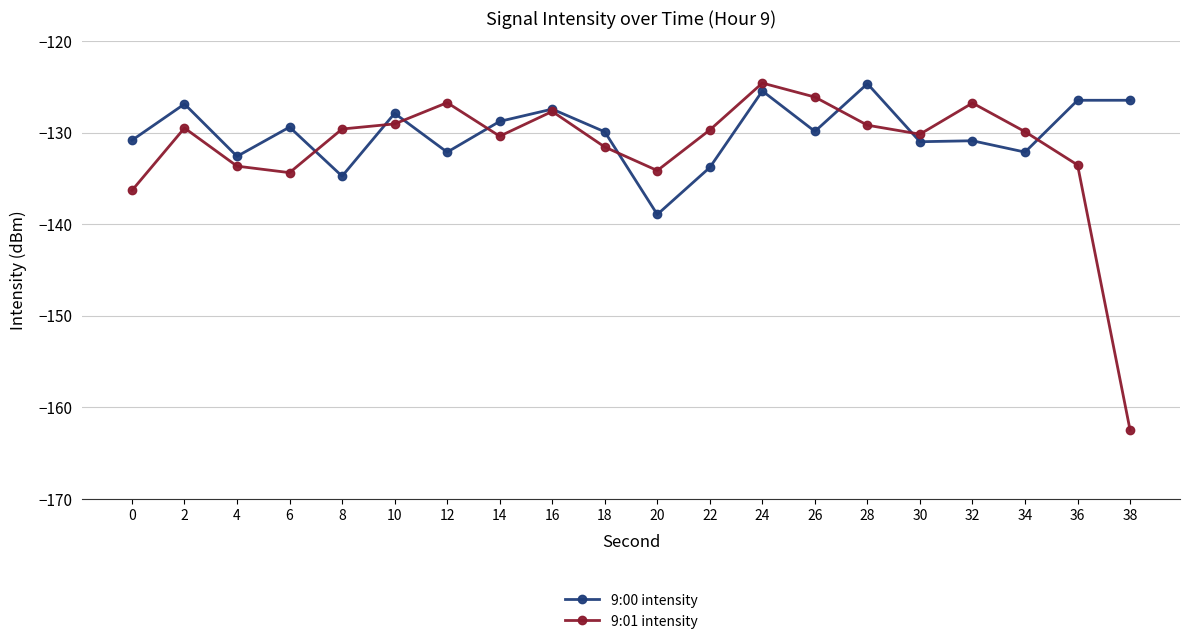

At which label does 9:01 intensity reach its peak?

24